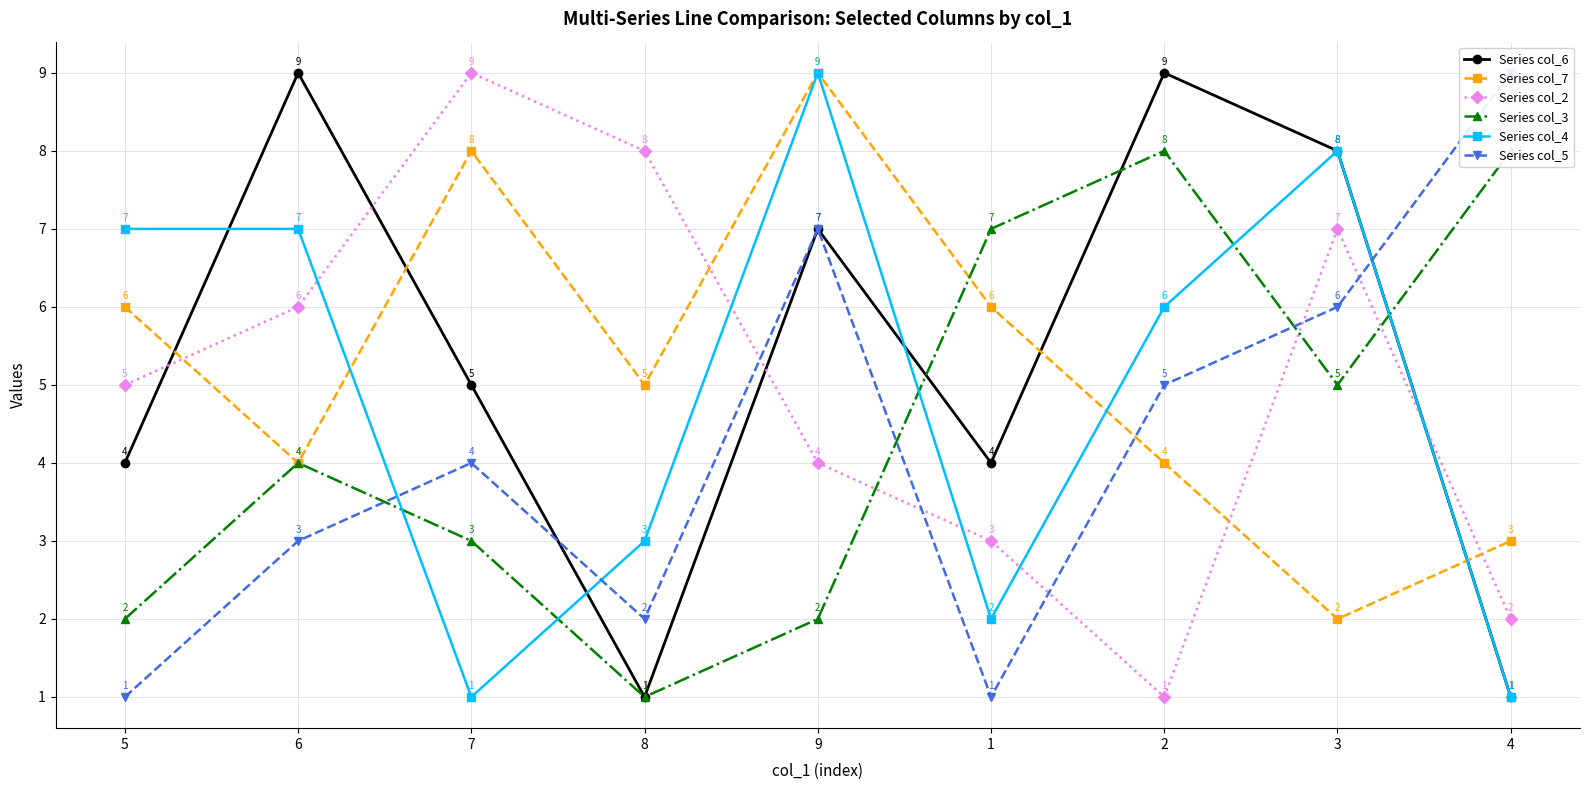

True or false: Series col_4 has more than 0 points higher than both neighbors.

True